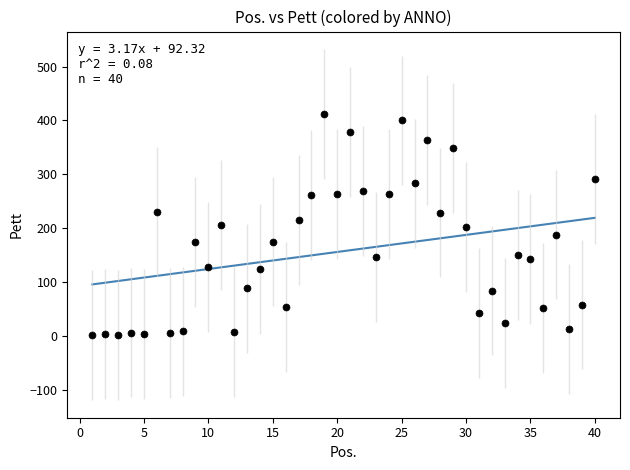

What is the range of X values (max minus min)?

39